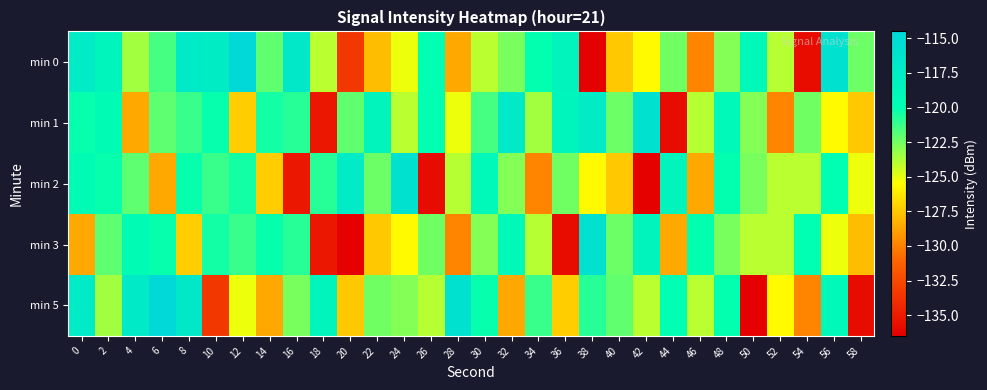

Reading right to left, what are all the values shown in this chart?

min 0: 58=-122.3	56=-115.8	54=-135.8	52=-123.9	50=-119.0	48=-122.8	46=-129.9	44=-122.4	42=-125.6	40=-127.5	38=-136.4	36=-118.6	34=-120.1	32=-122.6	30=-124.0	28=-128.6	26=-119.9	24=-125.1	22=-127.8	20=-133.5	18=-124.0	16=-116.8	14=-122.1	12=-114.7	10=-117.4	8=-117.1	6=-121.5	4=-123.5	2=-118.6	0=-117.2
min 1: 58=-127.5	56=-125.6	54=-122.4	52=-129.9	50=-122.8	48=-119.0	46=-123.9	44=-135.8	42=-115.8	40=-122.3	38=-117.2	36=-118.6	34=-123.5	32=-117.1	30=-121.5	28=-125.1	26=-119.9	24=-124.0	22=-118.6	20=-122.1	18=-135.3	16=-120.8	14=-120.4	12=-127.3	10=-120.1	8=-121.2	6=-122.0	4=-128.6	2=-119.7	0=-120.2
min 2: 58=-125.1	56=-119.9	54=-124.0	52=-124.0	50=-122.6	48=-120.1	46=-128.6	44=-118.6	42=-136.4	40=-127.5	38=-125.6	36=-122.4	34=-129.9	32=-122.8	30=-119.0	28=-123.9	26=-135.8	24=-115.8	22=-122.3	20=-117.2	18=-120.8	16=-135.3	14=-127.3	12=-120.4	10=-121.2	8=-120.1	6=-128.6	4=-122.0	2=-120.2	0=-119.7
min 3: 58=-127.8	56=-125.1	54=-119.9	52=-124.0	50=-124.0	48=-122.6	46=-120.1	44=-128.6	42=-118.6	40=-122.3	38=-115.8	36=-135.8	34=-123.9	32=-119.0	30=-122.8	28=-129.9	26=-122.4	24=-125.6	22=-127.5	20=-136.4	18=-135.3	16=-120.8	14=-120.1	12=-121.2	10=-120.4	8=-127.3	6=-120.2	4=-119.7	2=-122.0	0=-128.6
min 5: 58=-135.8	56=-119.0	54=-129.9	52=-125.6	50=-136.4	48=-120.1	46=-124.0	44=-119.9	42=-124.0	40=-122.1	38=-120.8	36=-127.3	34=-121.2	32=-128.6	30=-120.2	28=-115.8	26=-123.9	24=-122.8	22=-122.4	20=-127.5	18=-118.6	16=-122.6	14=-128.6	12=-125.1	10=-133.5	8=-116.8	6=-114.7	4=-117.1	2=-123.5	0=-117.2